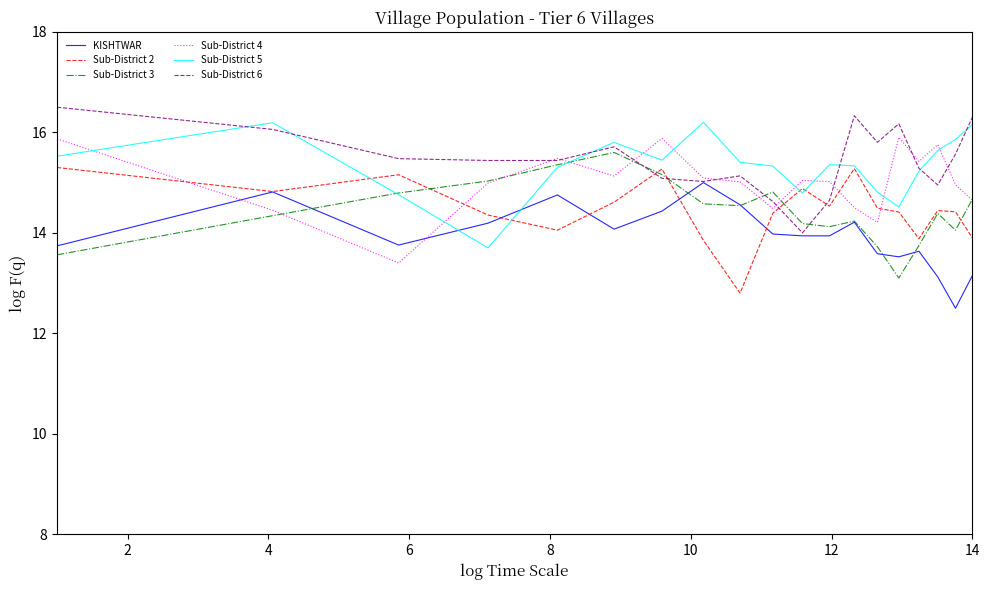

What is the maximum value shown in the chart?

16.5